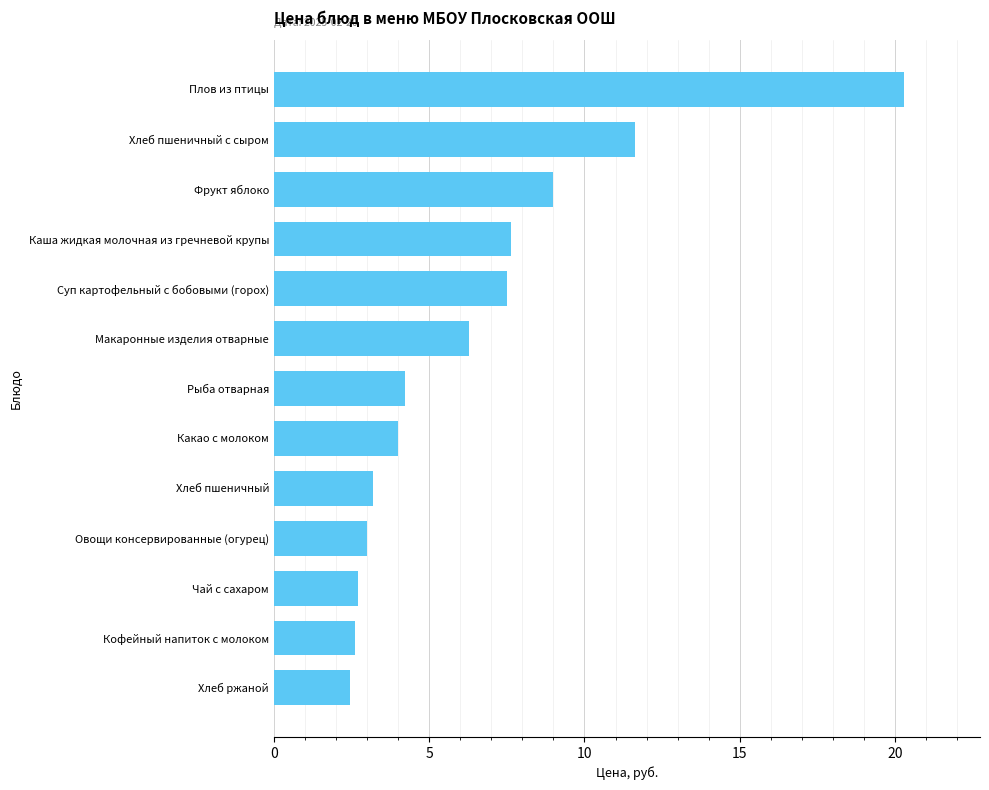

What is the smallest value displayed?

2.4